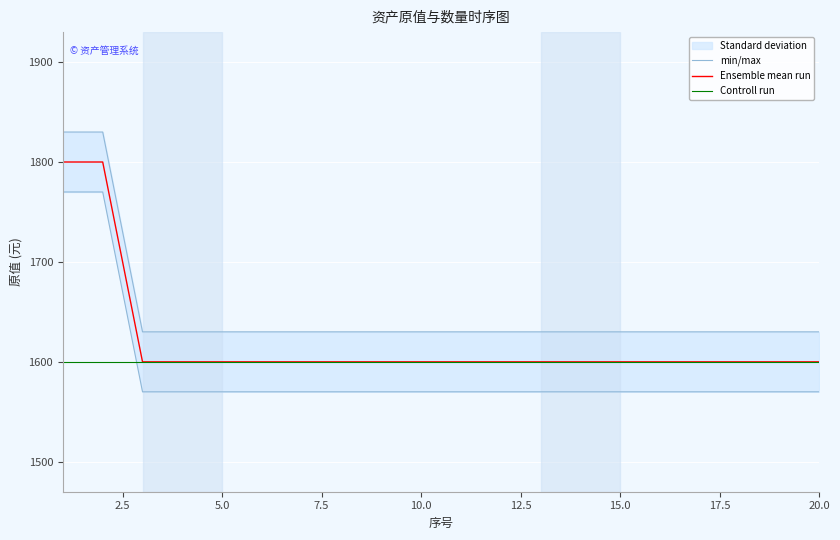

What is the lowest value of the Ensemble mean run series?

1600